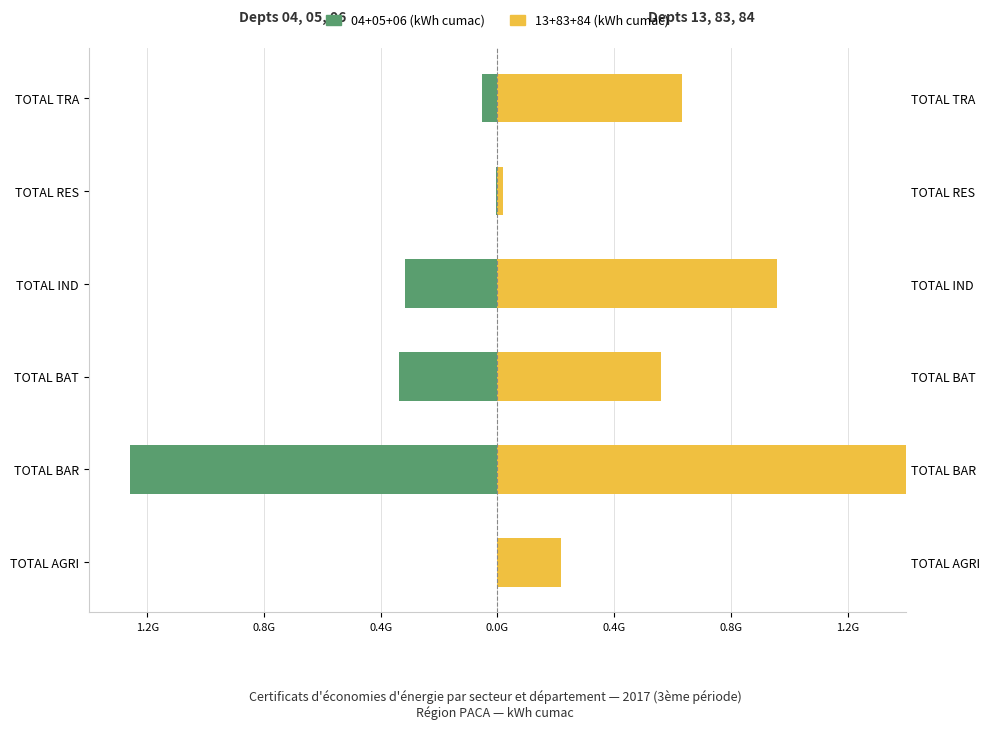

What is the average value of the Hors Bouches-du-Rhône (04,05,06) series?

-328999095